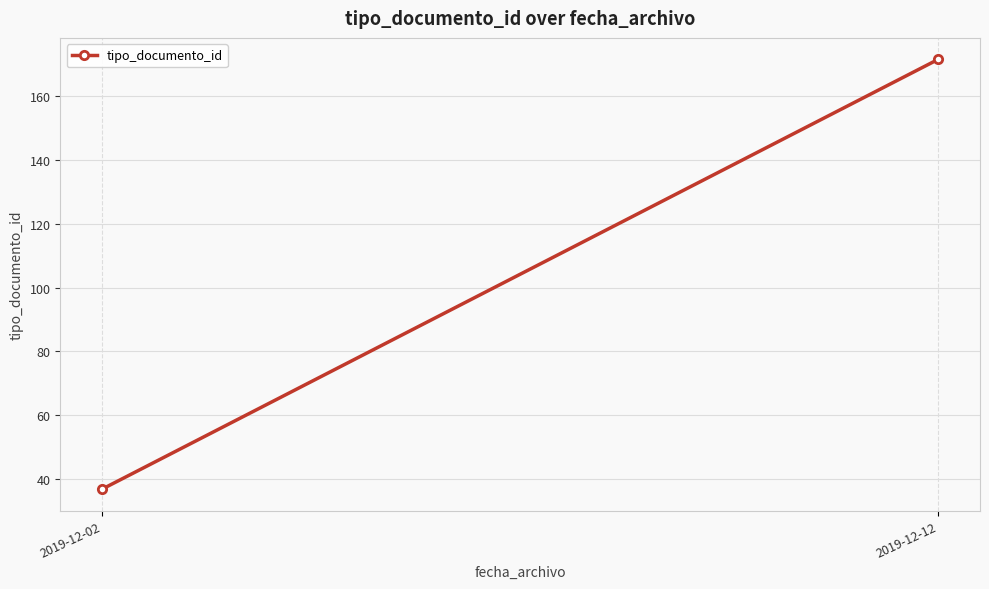

Is it true that the value at 2019-12-02 is 14.4?

False